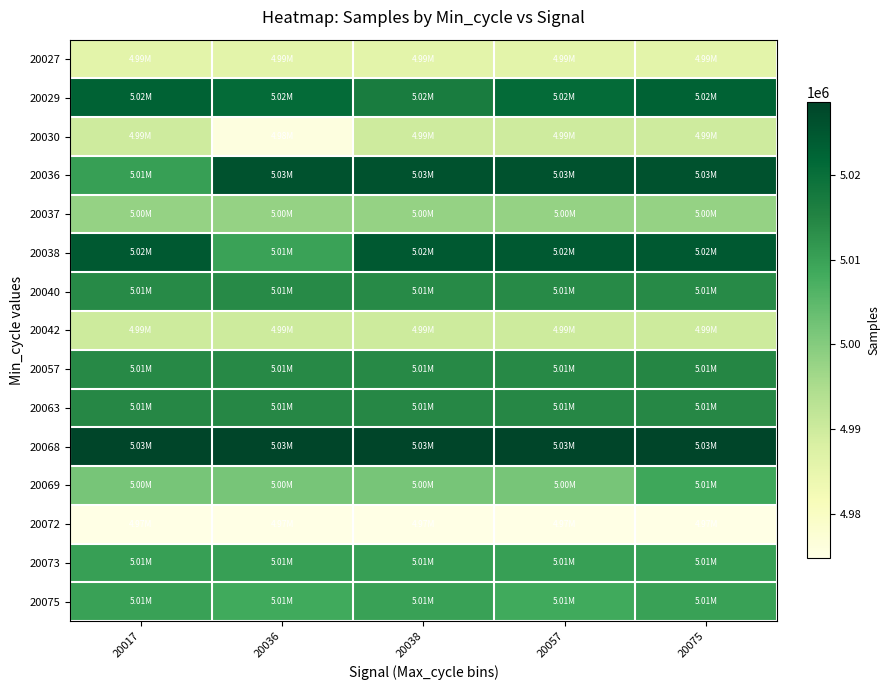

Reading left to right, transcribe all the data shown in this chart.

20027: 20017=4985912	20036=4985912	20038=4985912	20057=4985912	20075=4985912
20029: 20017=5022781	20036=5020838	20038=5016823	20057=5020838	20075=5022781
20030: 20017=4989809	20036=4975634	20038=4989736	20057=4989809	20075=4989809
20036: 20017=5010292	20036=5025839	20038=5025839	20057=5025839	20075=5025839
20037: 20017=4997899	20036=4997899	20038=4997899	20057=4997899	20075=4997899
20038: 20017=5024490	20036=5009840	20038=5024490	20057=5024490	20075=5024490
20040: 20017=5013953	20036=5013953	20038=5013953	20057=5013953	20075=5013953
20042: 20017=4989938	20036=4989938	20038=4989938	20057=4989938	20075=4989938
20057: 20017=5014132	20036=5014132	20038=5014132	20057=5014132	20075=5014468
20063: 20017=5014423	20036=5014423	20038=5014423	20057=5014423	20075=5014423
20068: 20017=5028536	20036=5028536	20038=5028536	20057=5028536	20075=5028536
20069: 20017=5001656	20036=5001656	20038=5001656	20057=5001656	20075=5008880
20072: 20017=4974765	20036=4974765	20038=4974765	20057=4974765	20075=4974765
20073: 20017=5010265	20036=5010265	20038=5010265	20057=5010265	20075=5010265
20075: 20017=5009870	20036=5008504	20038=5009870	20057=5008504	20075=5009870